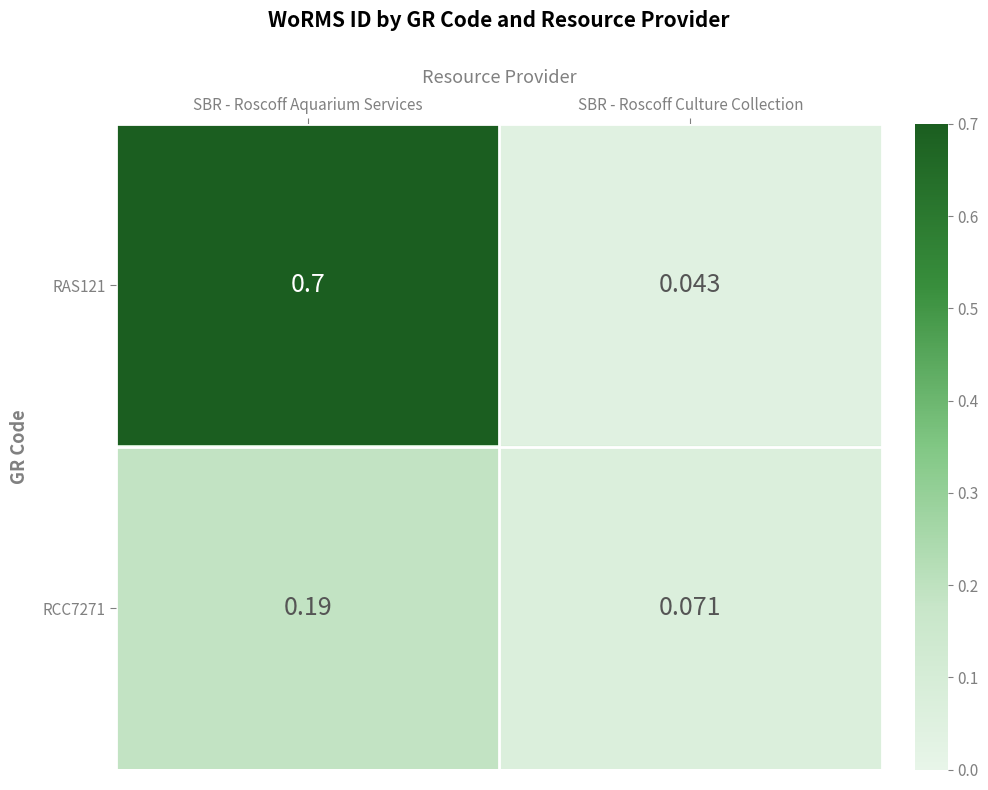

At which category is the sum across all series the highest?

SBR - Roscoff Aquarium Services